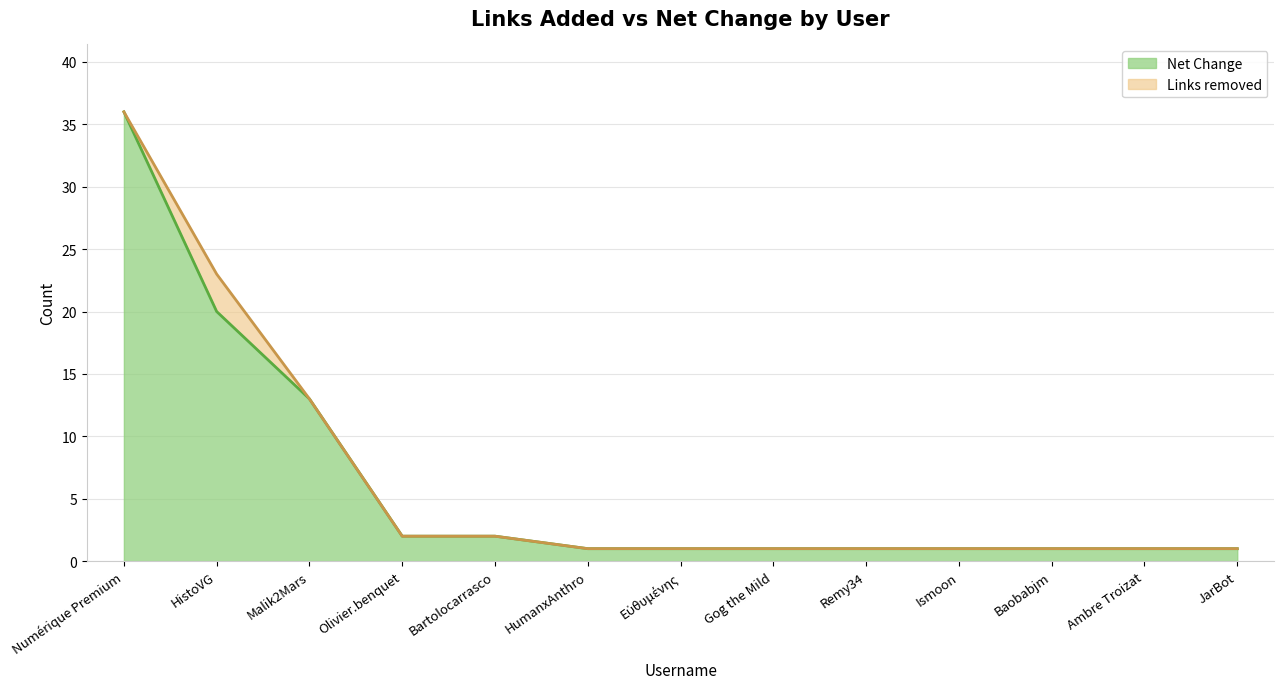

Reading left to right, list all the values displayed in this chart.

36	20	13	2	2	1	1	1	1	1	1	1	1